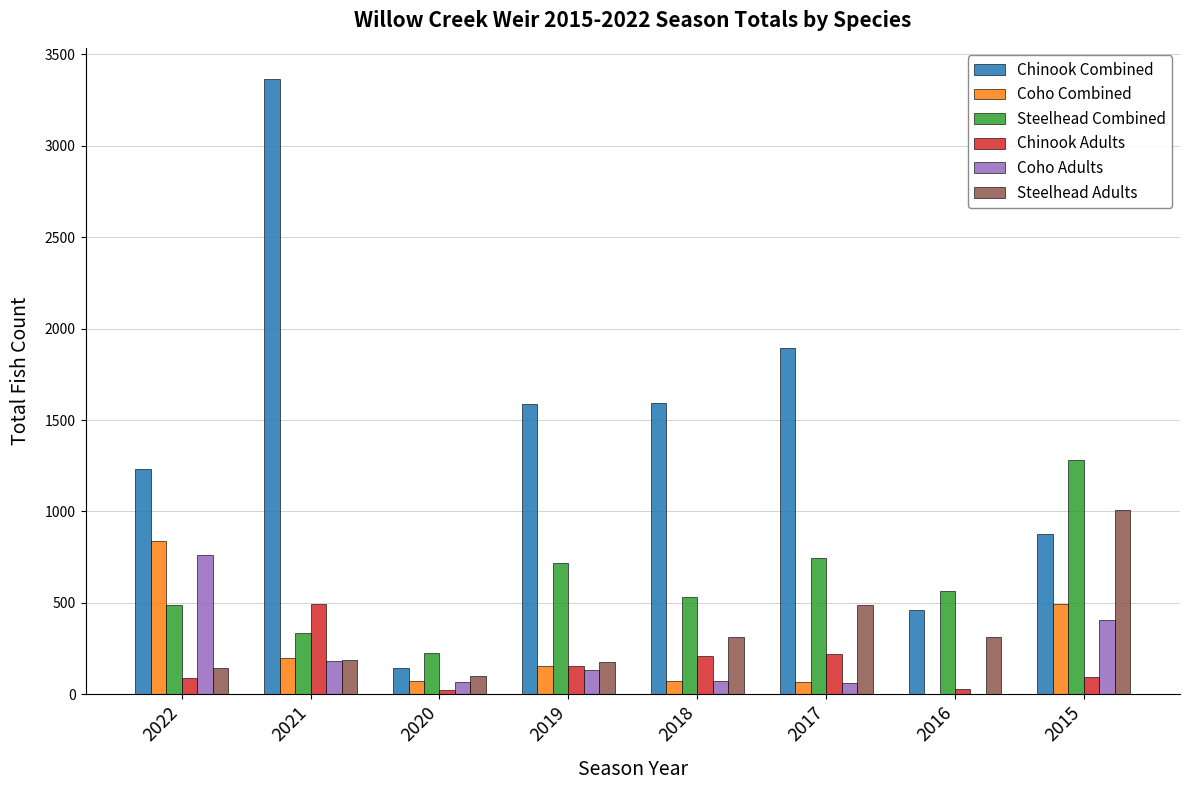

True or false: Chinook Adults has a value of 219 at 2017.

True